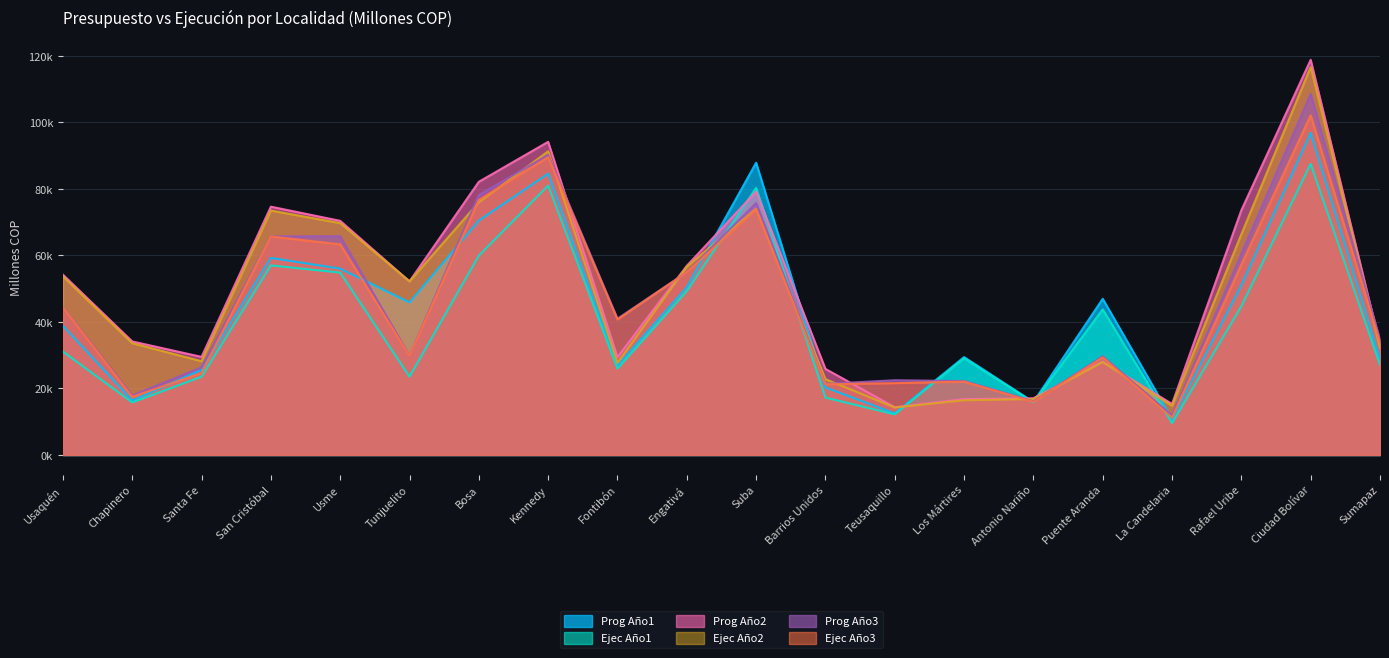

What is the sum of all Ejec Año3 values?

895788.1